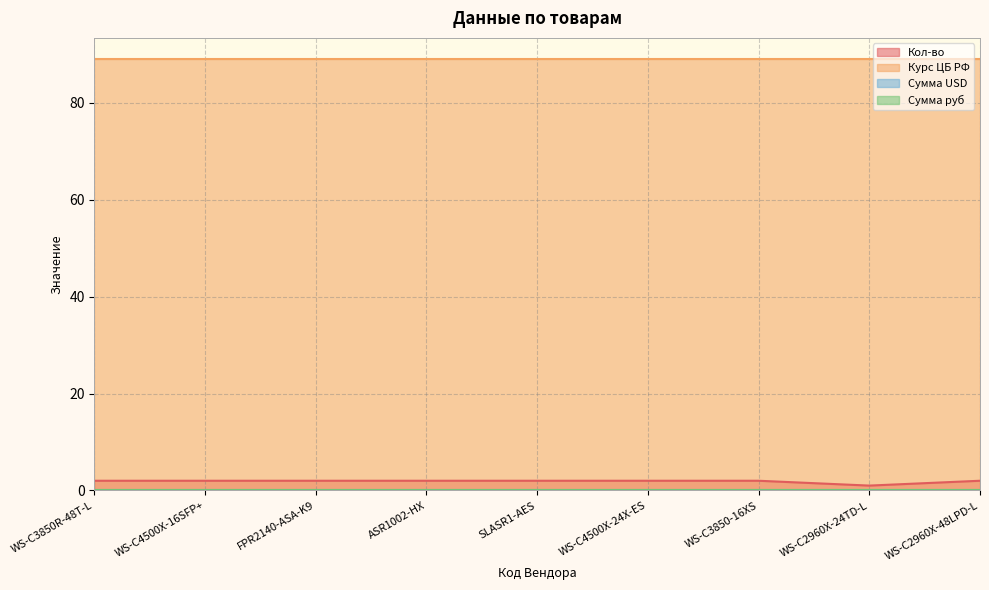

Reading left to right, transcribe all the data shown in this chart.

Кол-во: WS-C3850R-48T-L=2.0	WS-C4500X-16SFP+=2.0	FPR2140-ASA-K9=2.0	ASR1002-HX=2.0	SLASR1-AES=2.0	WS-C4500X-24X-ES=2.0	WS-C3850-16XS=2.0	WS-C2960X-24TD-L=1.0	WS-C2960X-48LPD-L=2.0
Курс ЦБ РФ: WS-C3850R-48T-L=89.0	WS-C4500X-16SFP+=89.0	FPR2140-ASA-K9=89.0	ASR1002-HX=89.0	SLASR1-AES=89.0	WS-C4500X-24X-ES=89.0	WS-C3850-16XS=89.0	WS-C2960X-24TD-L=89.0	WS-C2960X-48LPD-L=89.0
Сумма USD: WS-C3850R-48T-L=0.0	WS-C4500X-16SFP+=0.0	FPR2140-ASA-K9=0.0	ASR1002-HX=0.0	SLASR1-AES=0.0	WS-C4500X-24X-ES=0.0	WS-C3850-16XS=0.0	WS-C2960X-24TD-L=0.0	WS-C2960X-48LPD-L=0.0
Сумма руб: WS-C3850R-48T-L=0.0	WS-C4500X-16SFP+=0.0	FPR2140-ASA-K9=0.0	ASR1002-HX=0.0	SLASR1-AES=0.0	WS-C4500X-24X-ES=0.0	WS-C3850-16XS=0.0	WS-C2960X-24TD-L=0.0	WS-C2960X-48LPD-L=0.0